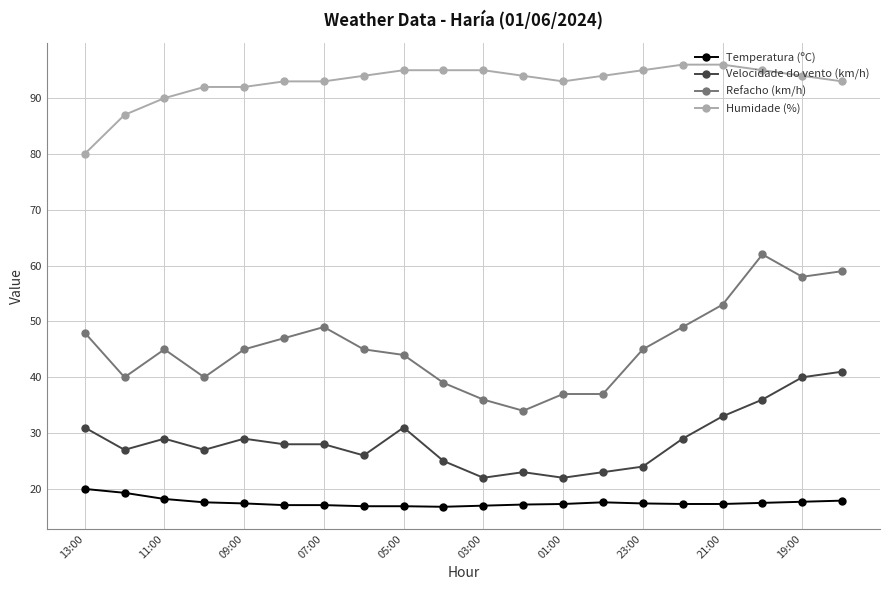

True or false: Temperatura (ºC) and Humidade (%) intersect in this chart.

False